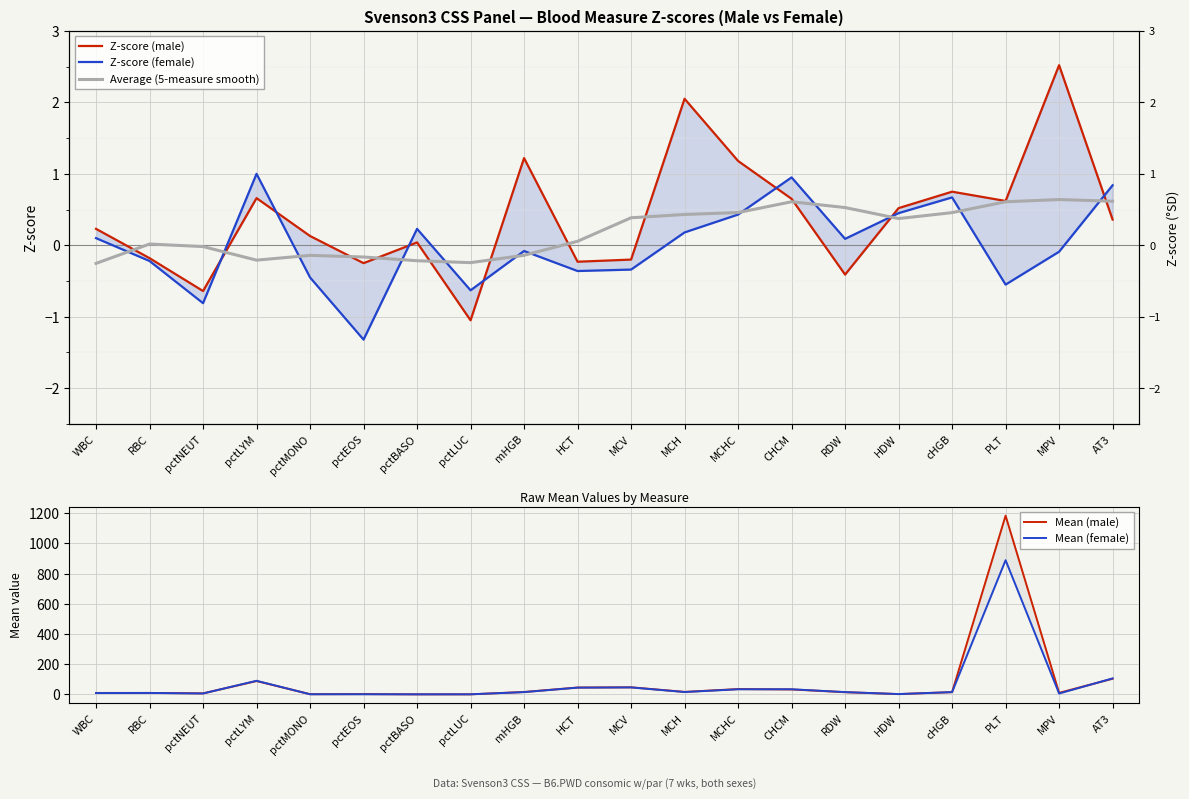

List the labels in order of Z-score (male) value, largest first.

MPV, MCH, mHGB, MCHC, cHGB, pctLYM, CHCM, PLT, HDW, AT3, WBC, pctMONO, pctBASO, RBC, MCV, HCT, pctEOS, RDW, pctNEUT, pctLUC